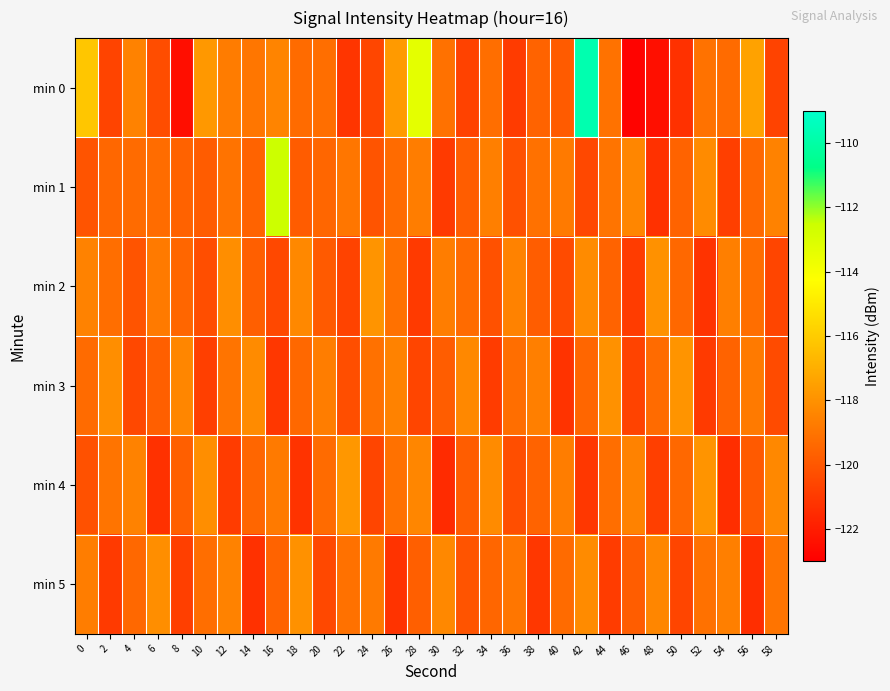

Which label corresponds to the largest value in the chart?

42